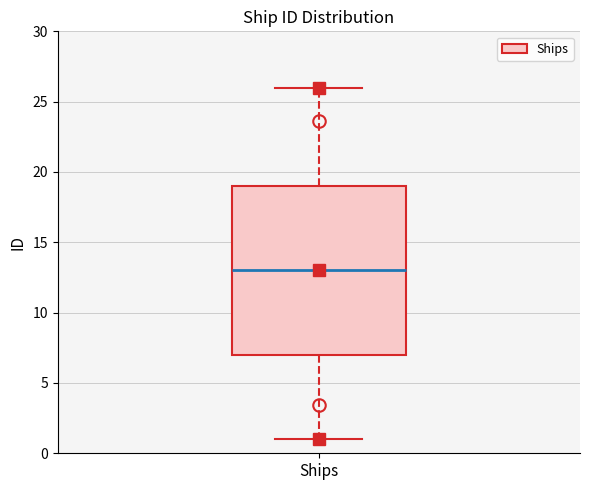

Read this box plot against the y-axis: the position of the median line, the range covered by the box, and the ends of both whiskers. The values are not printed on the chart, so give them approximately, as read against the axis.

median 13, box 7 to 19, whiskers 1 to 26